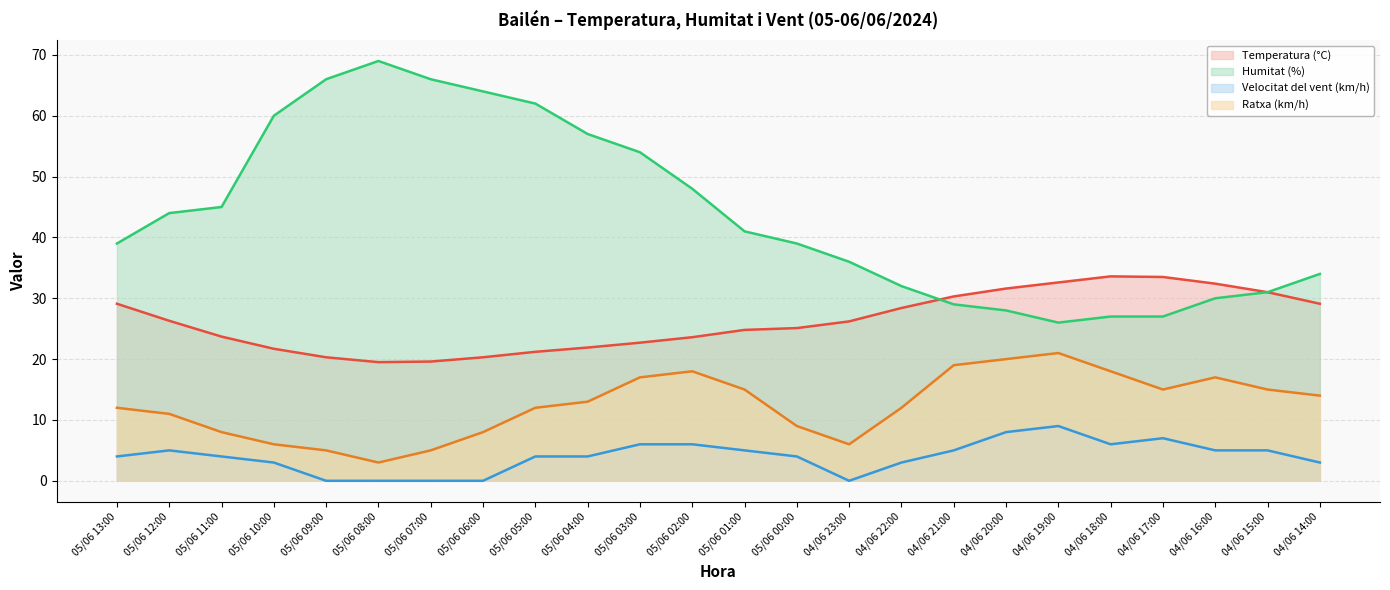

How many values in the Temperatura (°C) series are below 26?

12